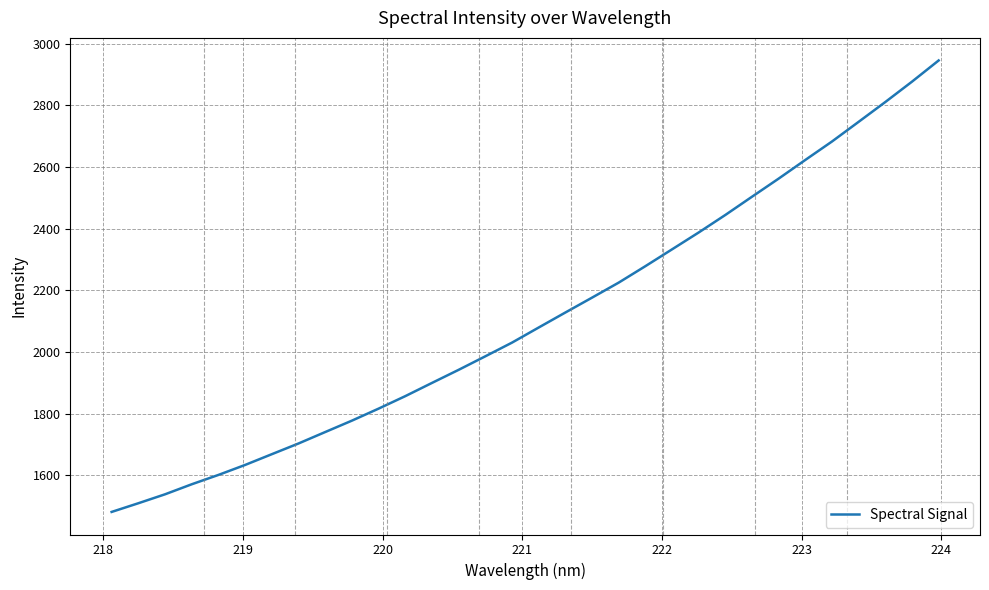

What is the greatest value displayed?

2945.6